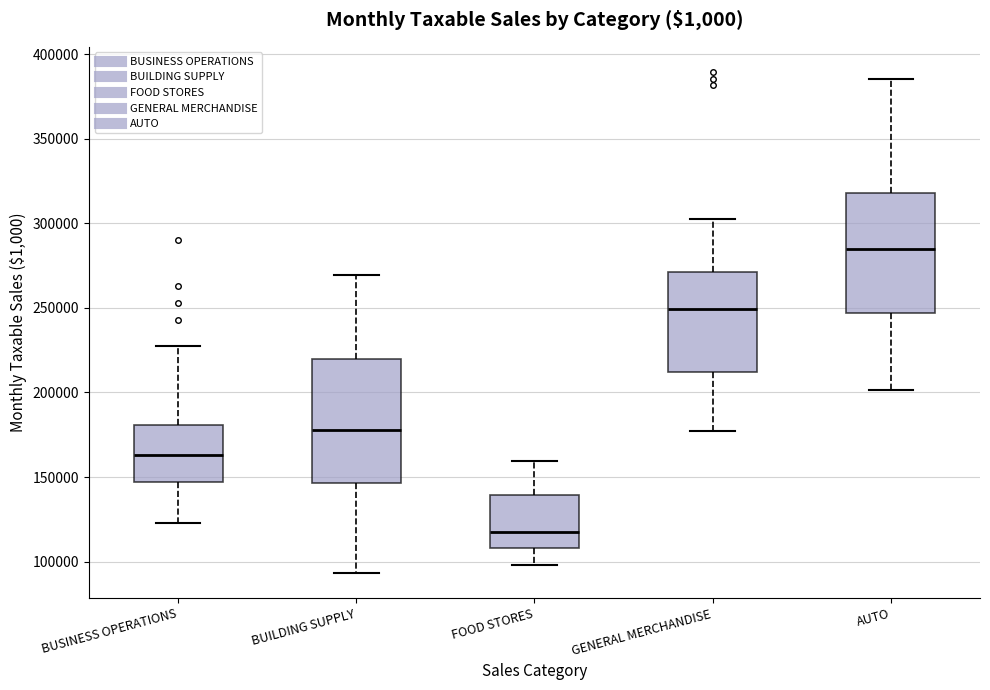

Which box has the highest median line?

AUTO